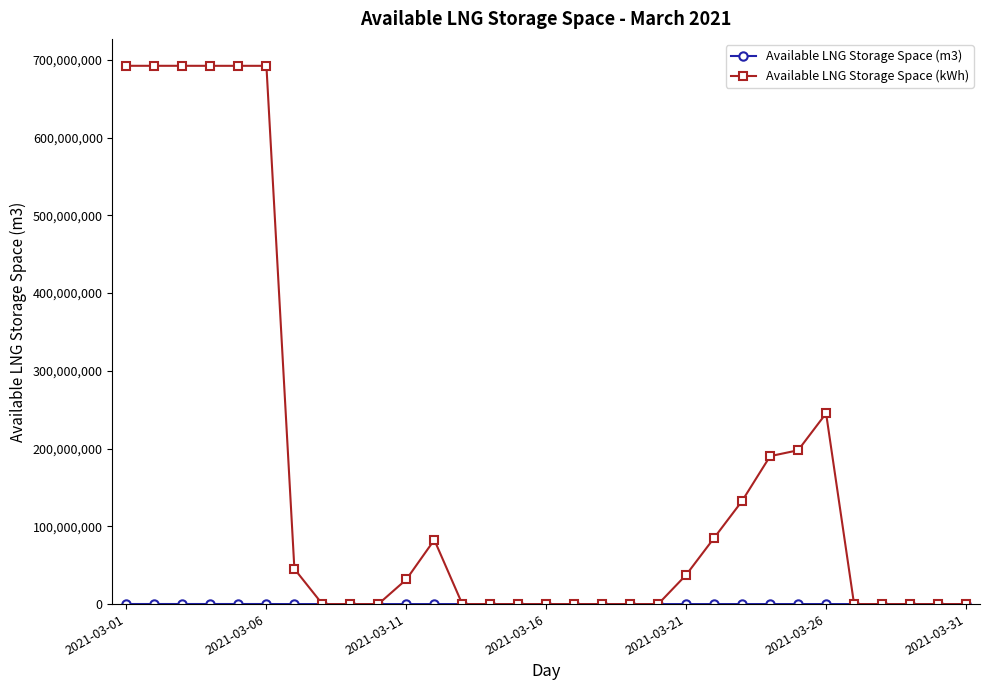

Which series has the largest total across all categories?

Available LNG Storage Space (kWh)